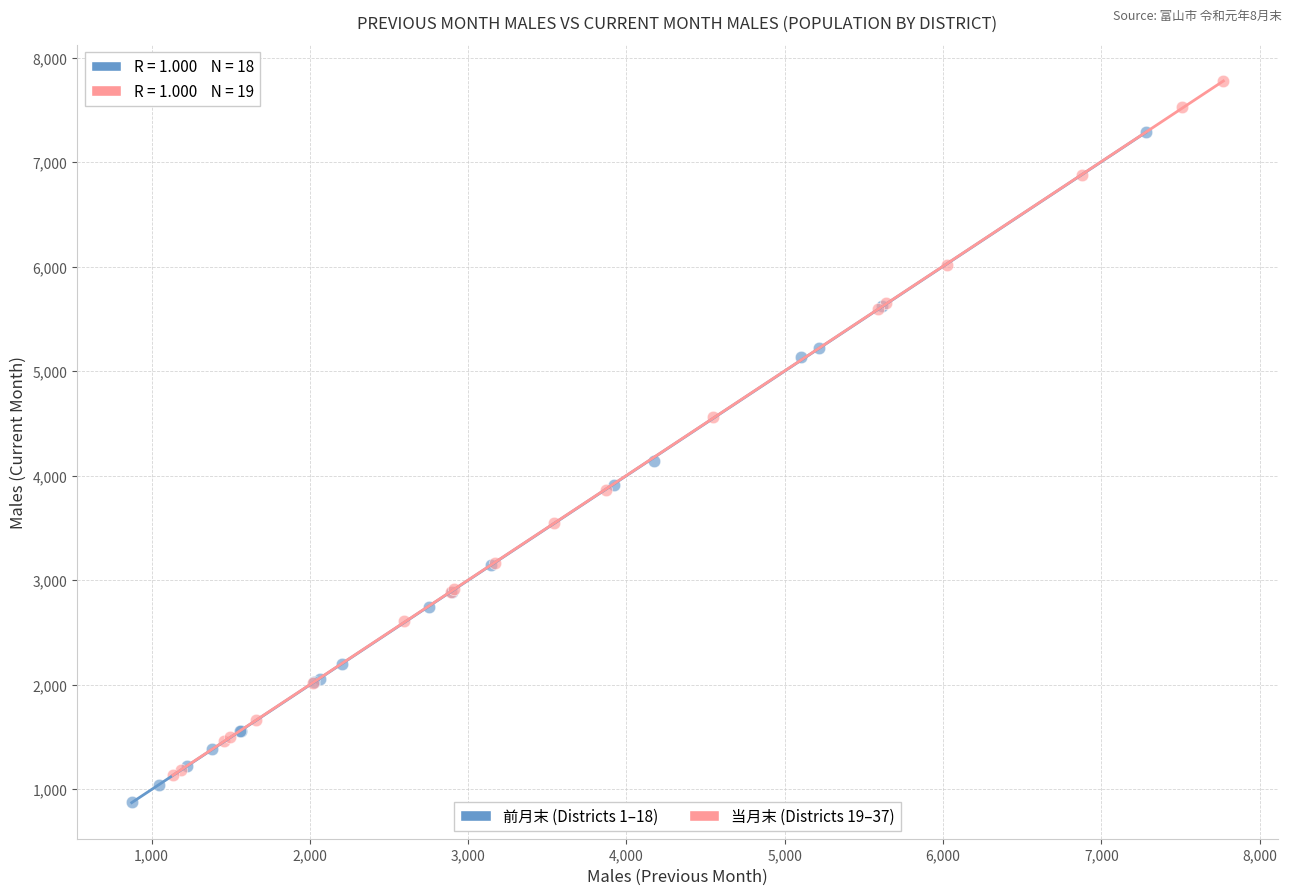

Which series reaches the minimum Y coordinate?

前月末 (Districts 1–18)